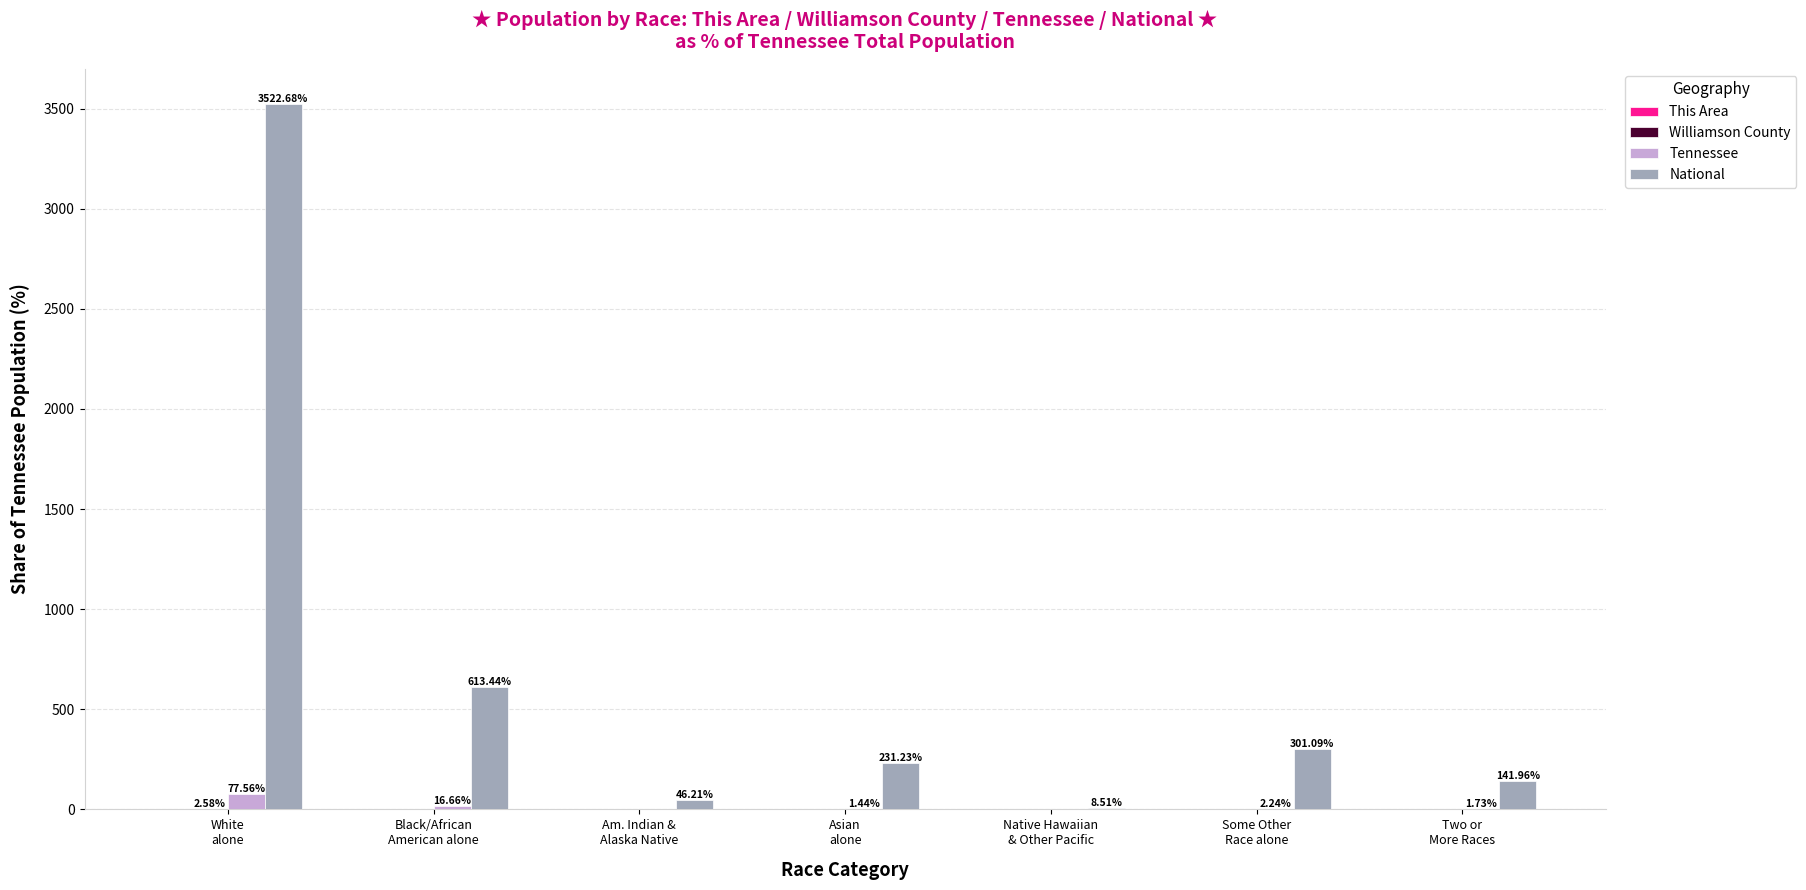

What is the sum of all Tennessee values?

100.0